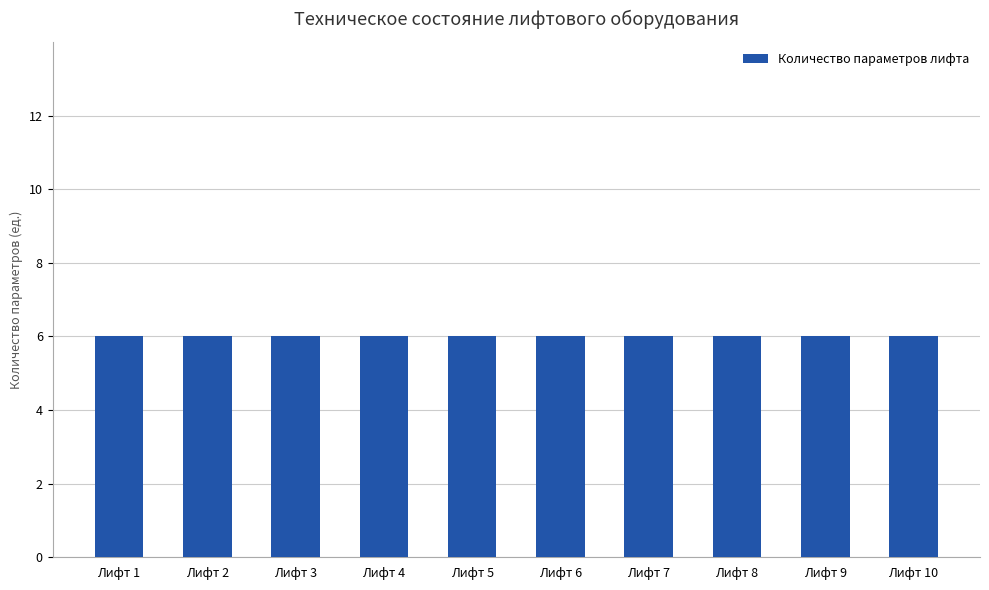

Does the chart contain stacked bars?

No